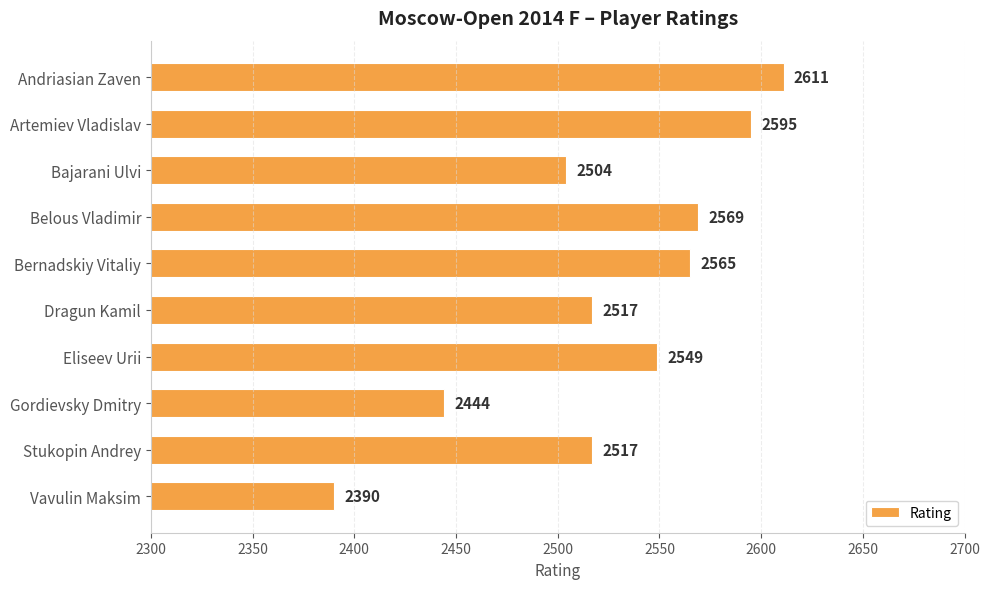

At which label is the value closest to 2500?

Bajarani Ulvi